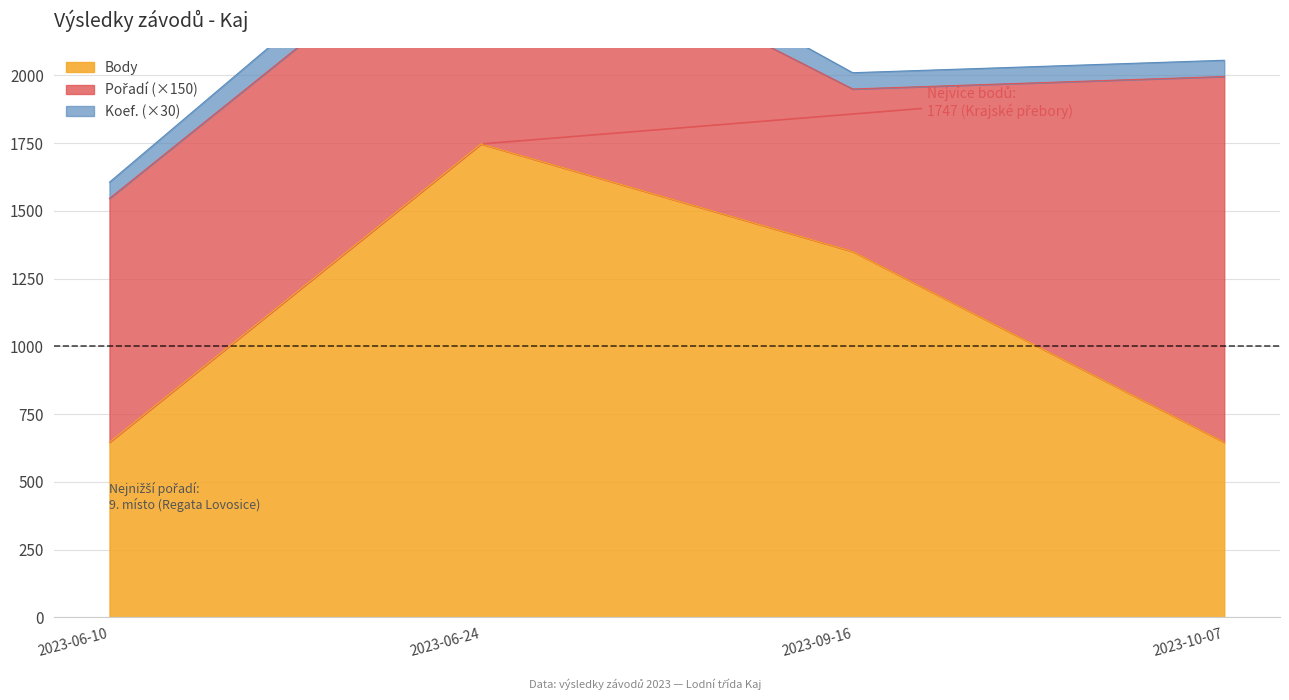

At how many categories does at least one series exceed 1630?

1